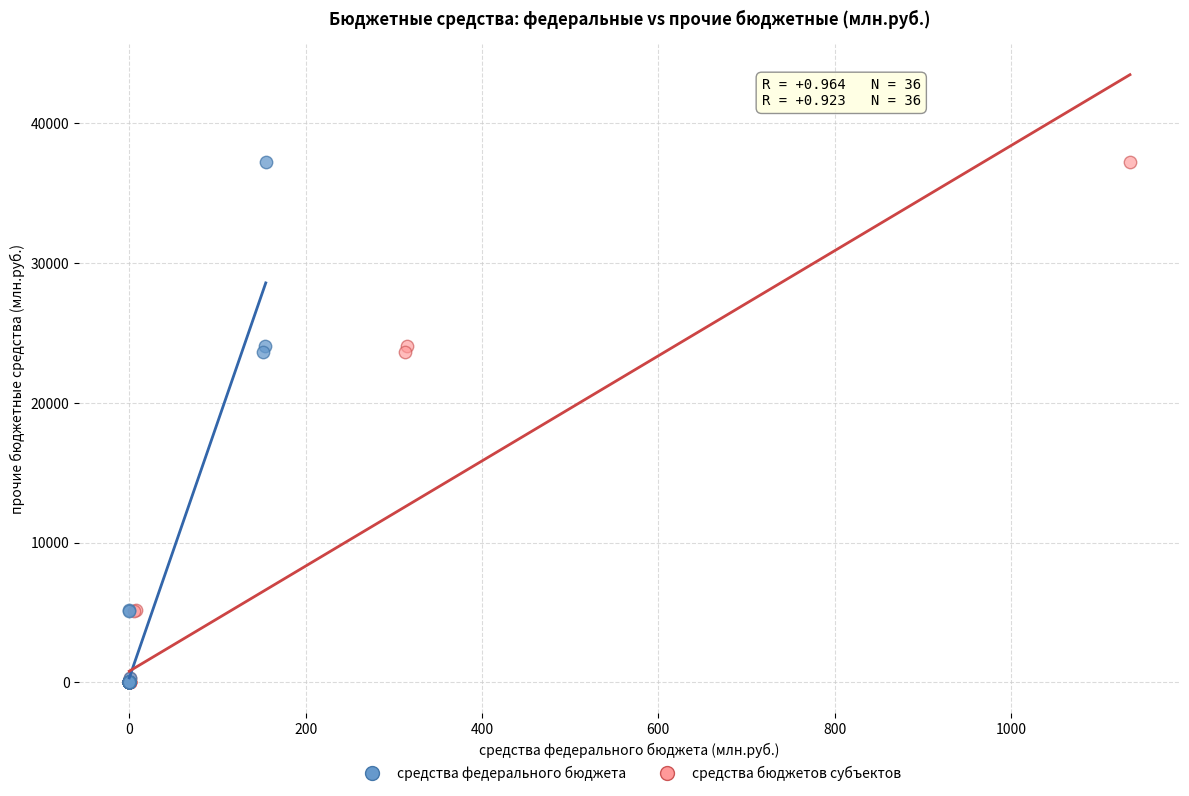

What are all the series names shown in the legend?

средства федерального бюджета, средства бюджетов субъектов